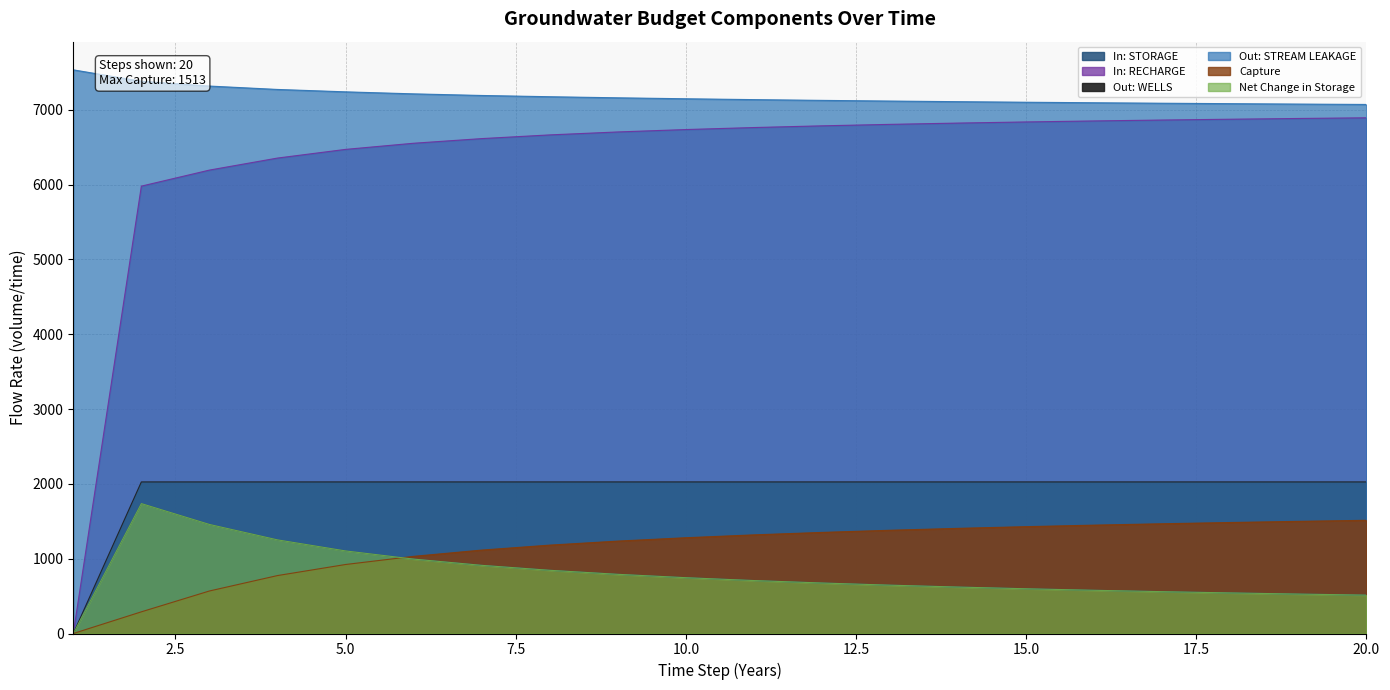

True or false: In: RECHARGE and Net Change in Storage cross at least once.

False